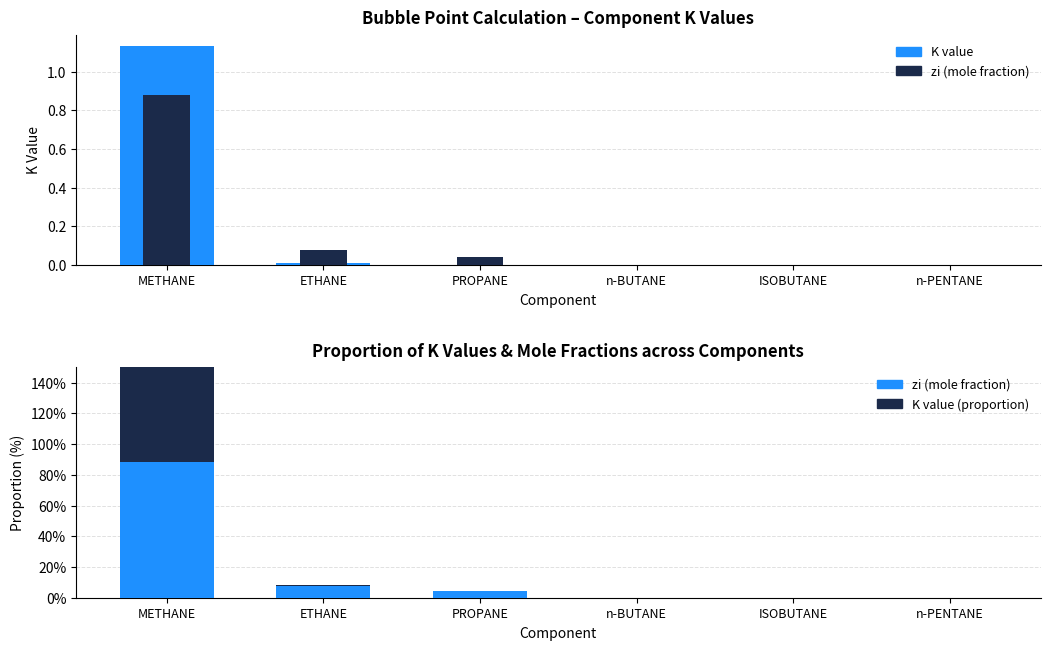

Which category has the highest value in the K value (proportion) series?

METHANE